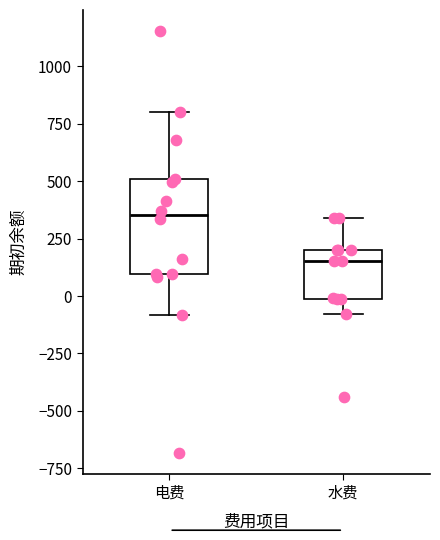

Where does the lower whisker of the box for 水费 end on the y-axis? The values are not printed on the chart, so give them approximately, as read against the axis.

-100